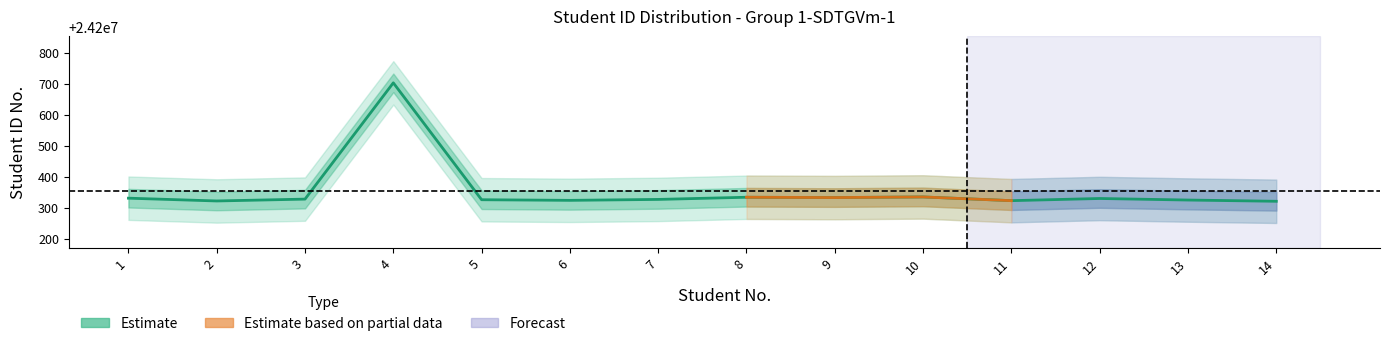

What is the change in value from 8 to 14?

-13